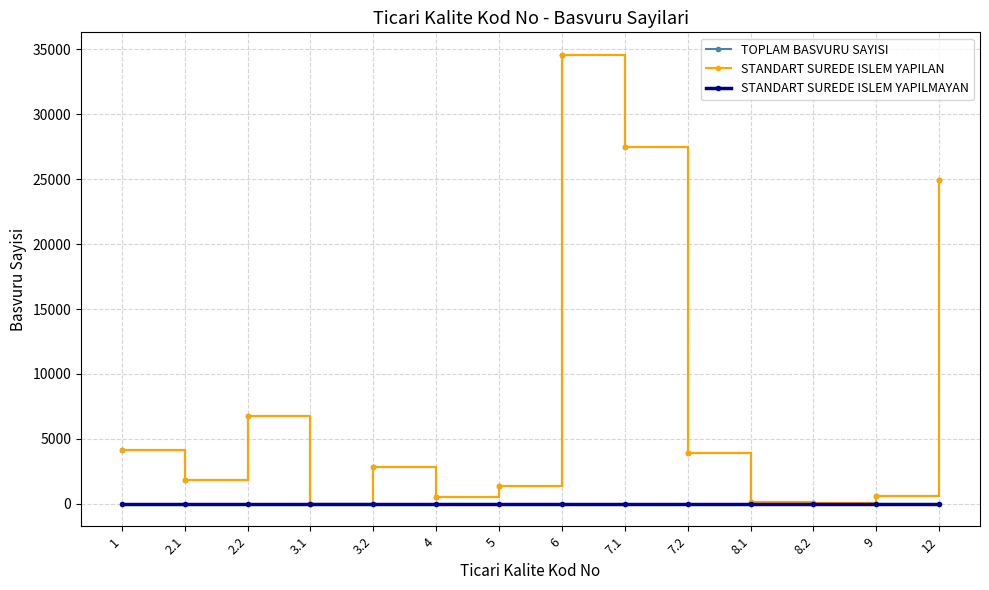

What are all the series names shown in the legend?

TOPLAM BASVURU SAYISI, STANDART SUREDE ISLEM YAPILAN, STANDART SUREDE ISLEM YAPILMAYAN